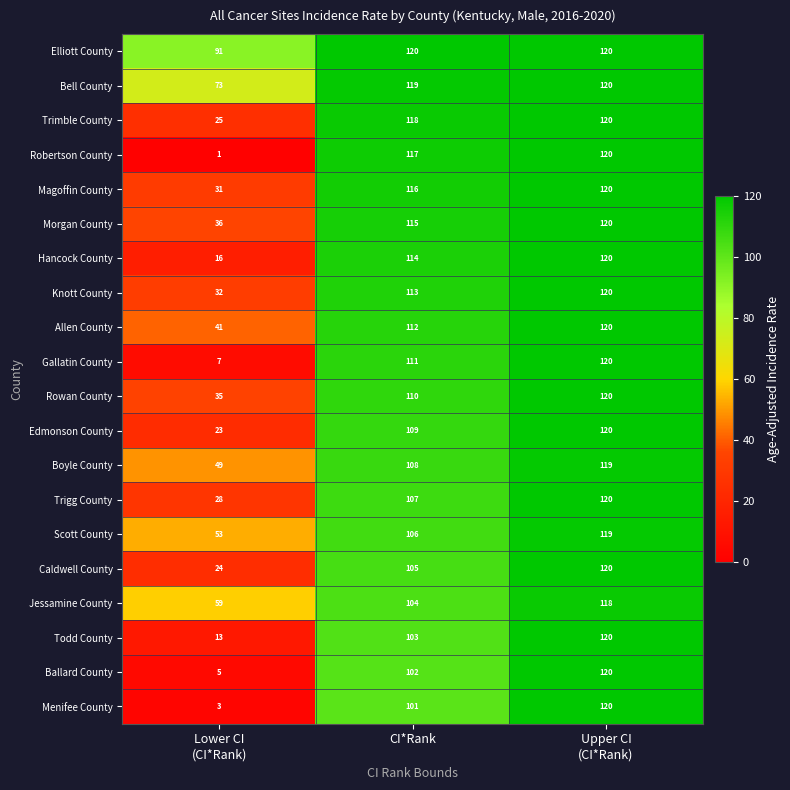

Which series has the widest spread of values?

Robertson County